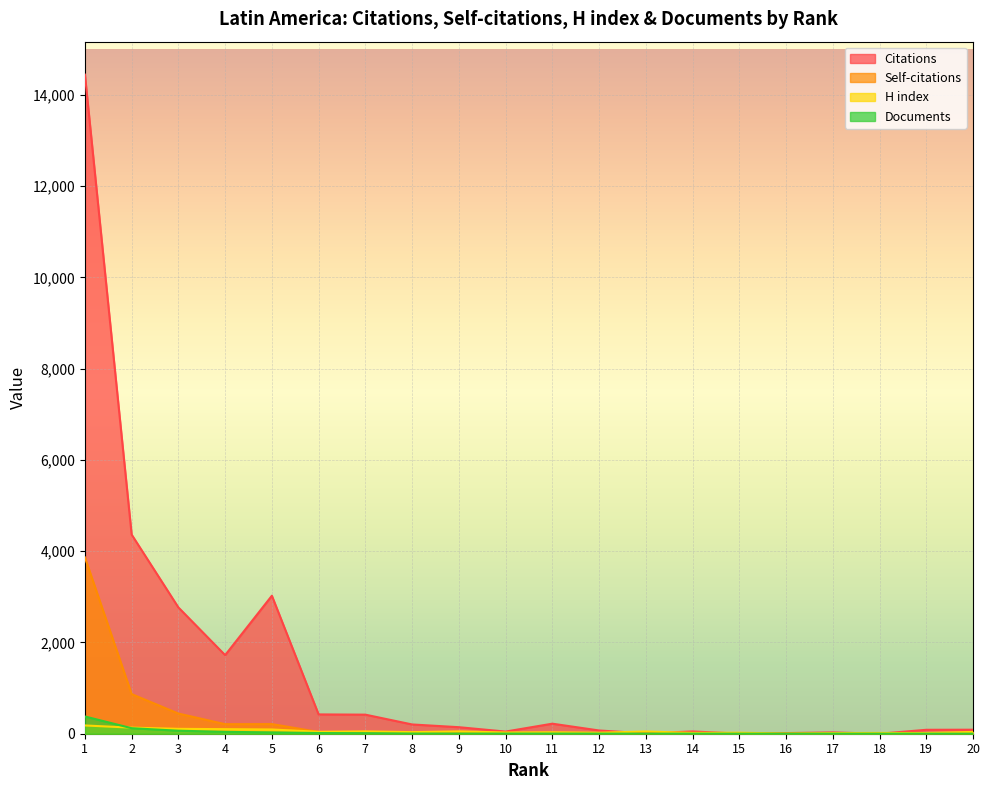

What is the difference between the highest and lowest values at 15?

22